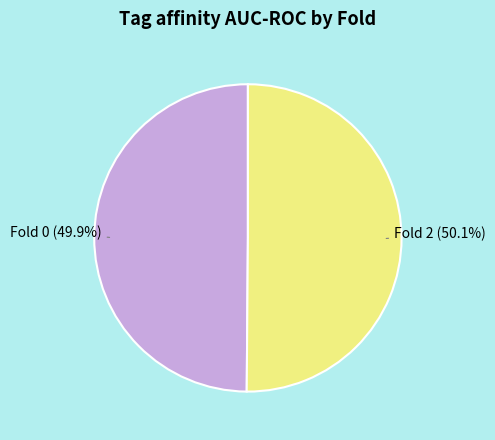

Is it true that Fold 0 is 50% of the pie?

True